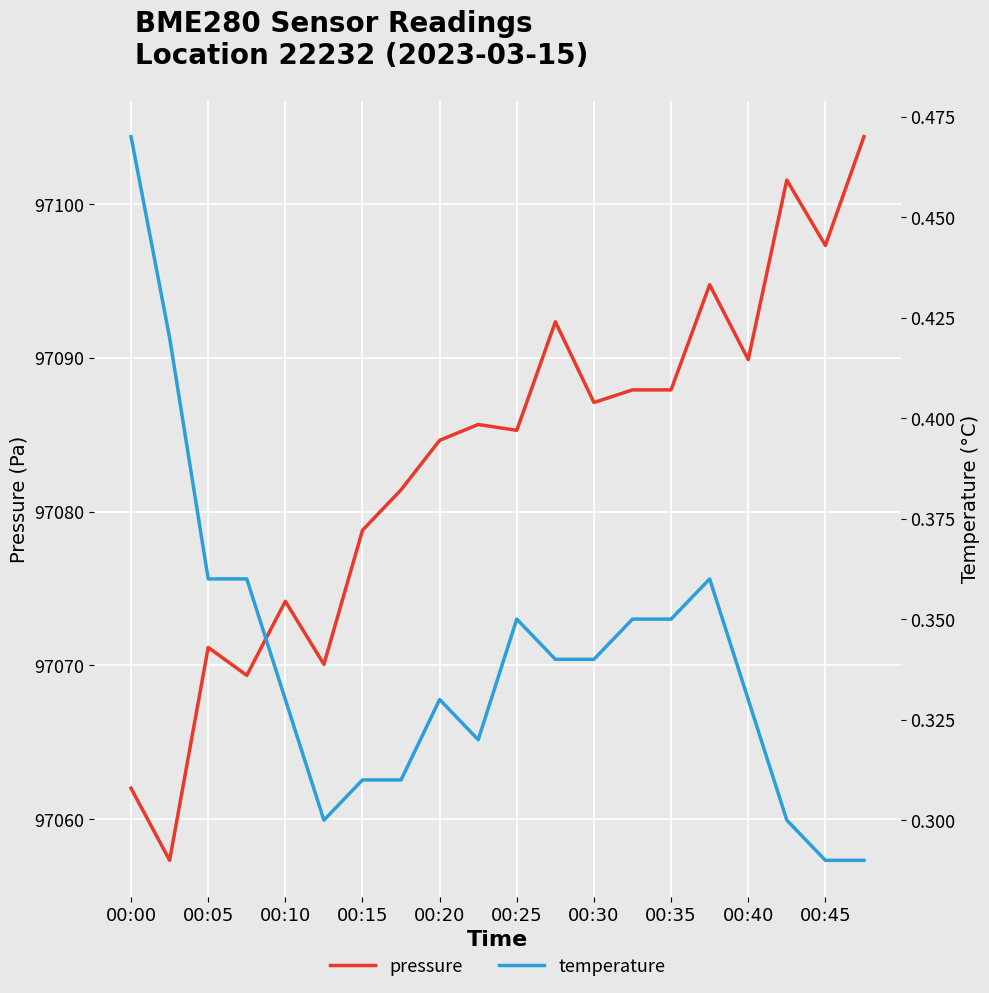

True or false: pressure and temperature cross at least once.

False